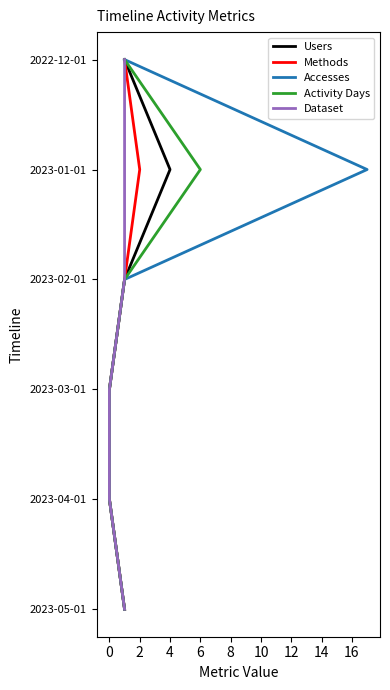

Between 4 and 0, which is larger?

4